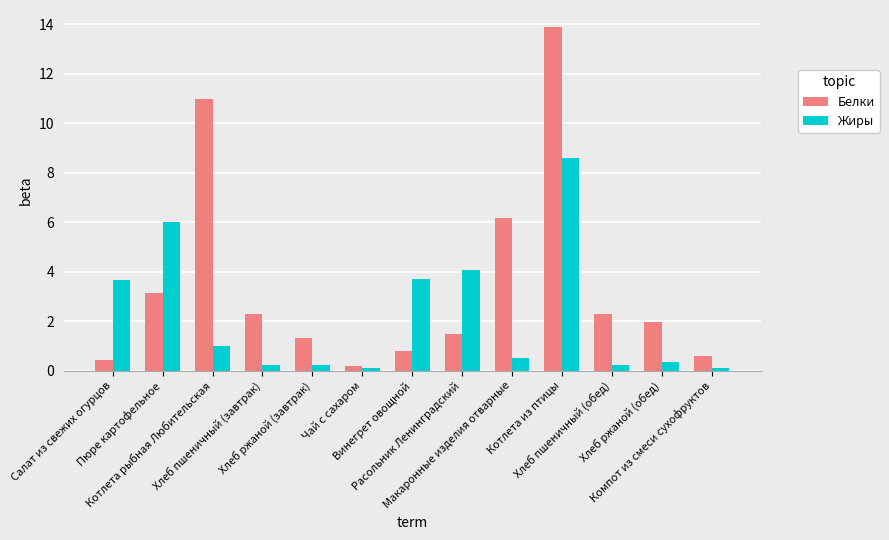

Which series has the largest total across all categories?

Белки